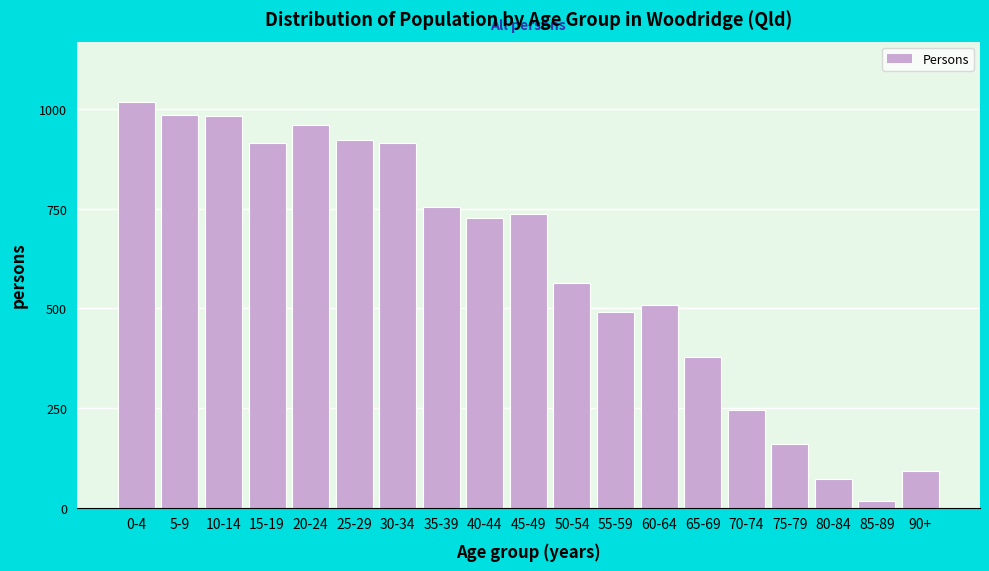

Approximately how many times larger is the value at 35-39 compared to 80-84?

10.6